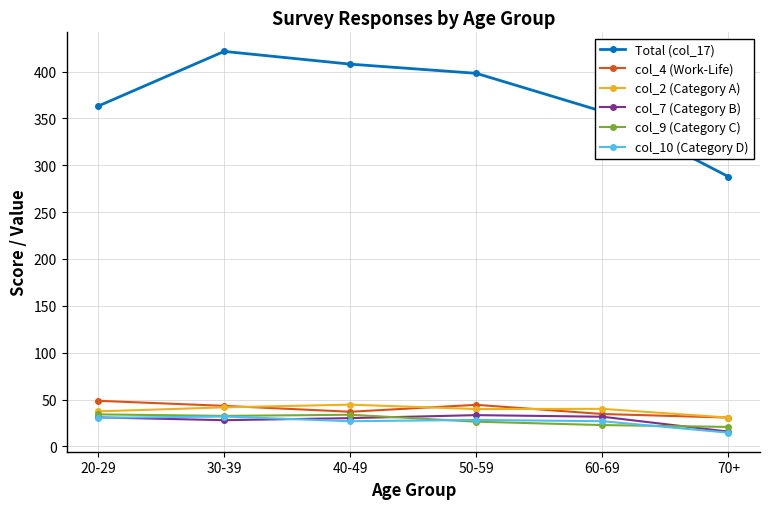

What is the spread (max minus min) of values at 40-49?

381.0